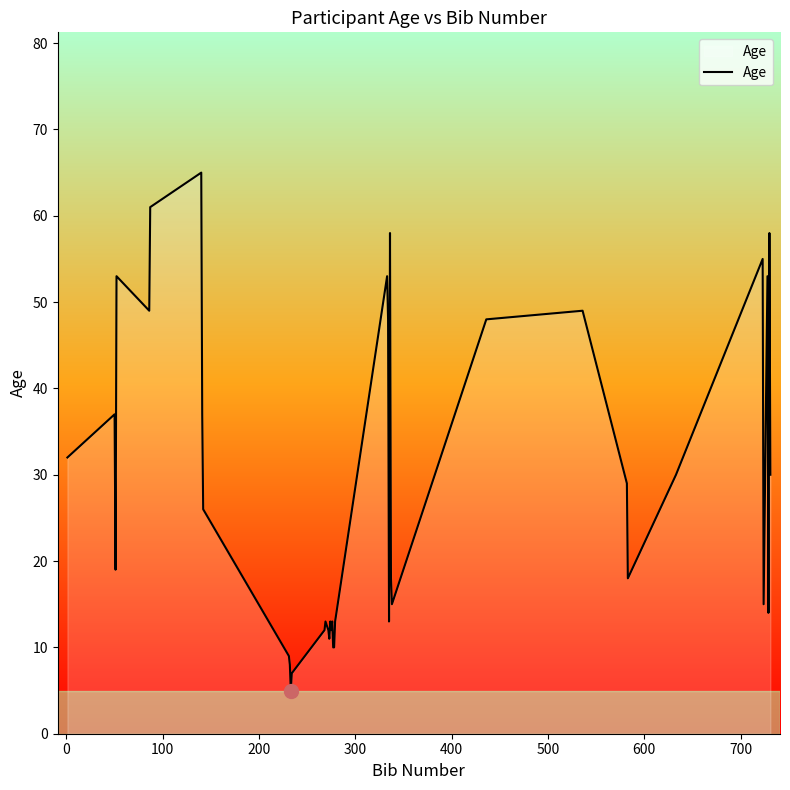

What is the greatest value displayed?

65